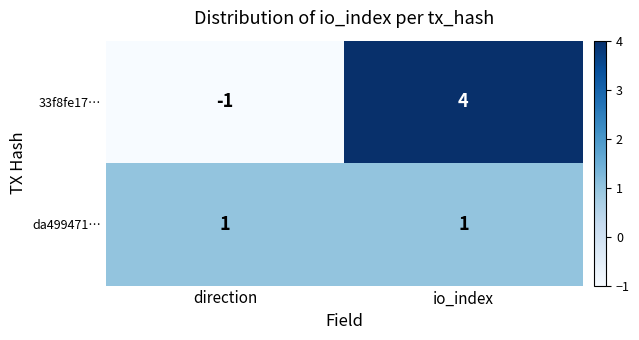

List the series in order of their overall mean, highest first.

33f8fe17…, da499471…